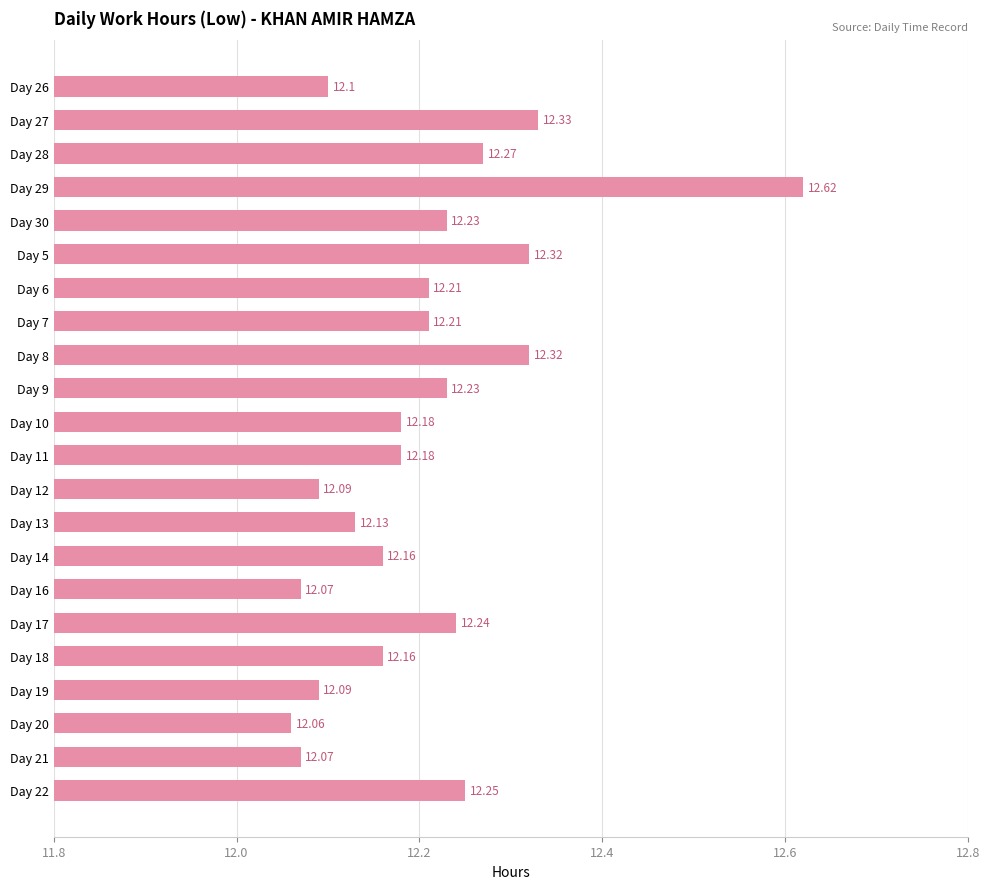

Between Day 30 and Day 7, which is larger?

Day 30